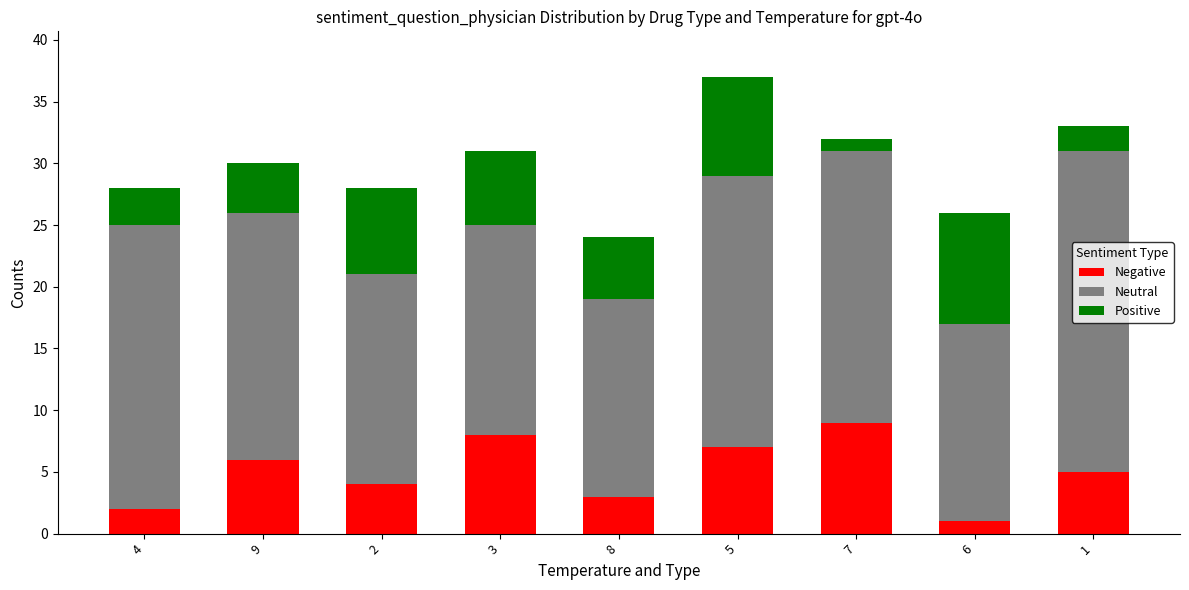

At which label does Negative first exceed 5?

9